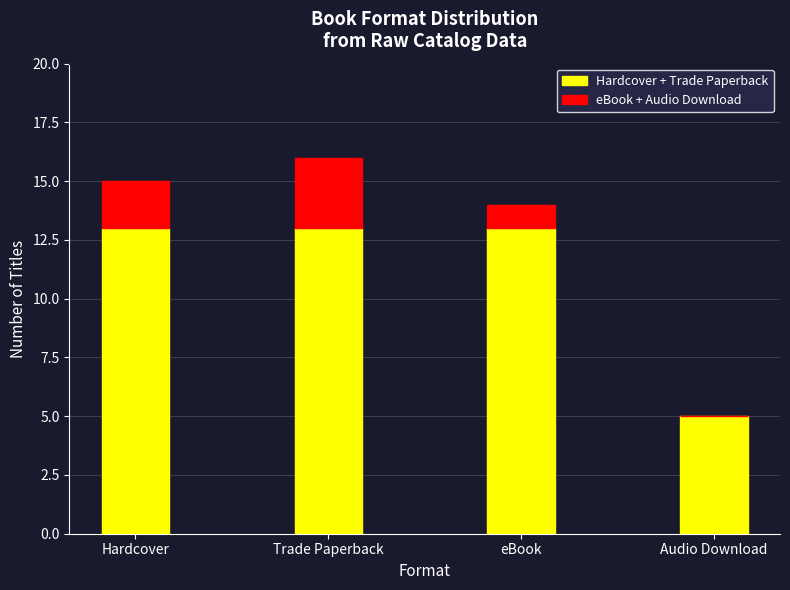

Are the bars horizontal?

No